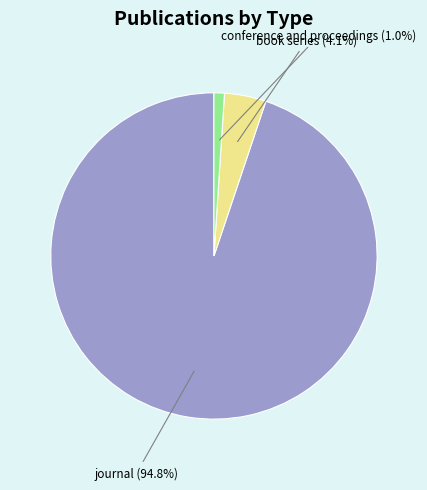

Is there a majority slice in this chart?

Yes